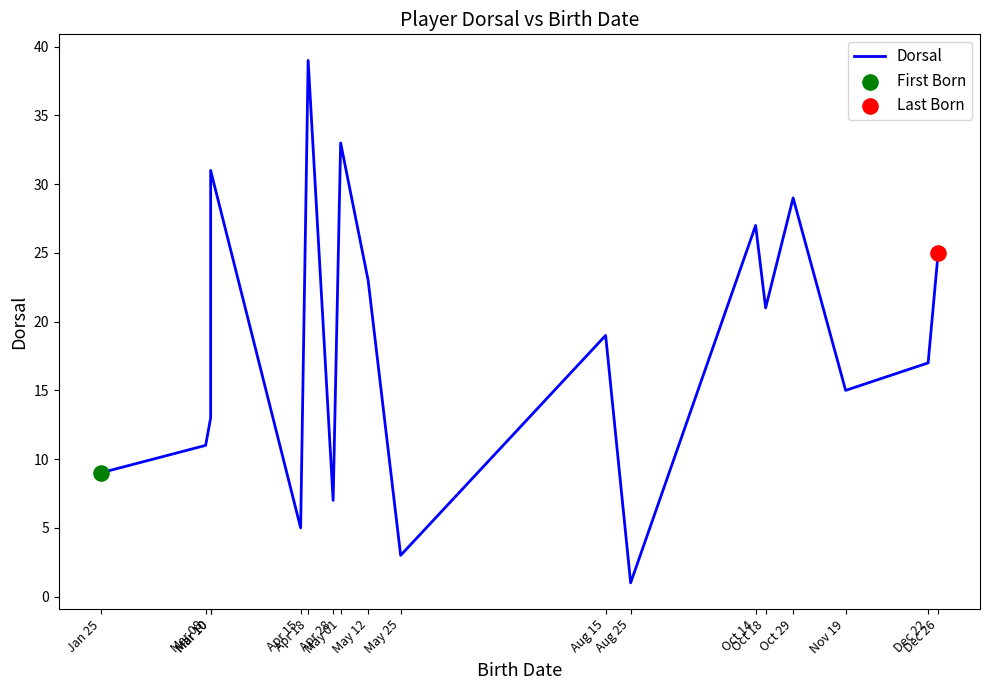

What is the change in value from Mar 10 to Aug 15?

+6